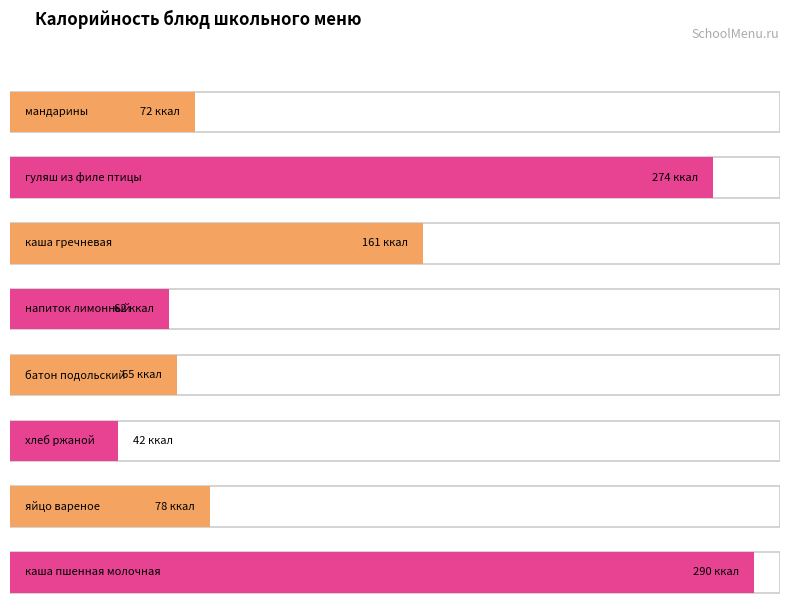

What is the maximum value shown in the chart?

290